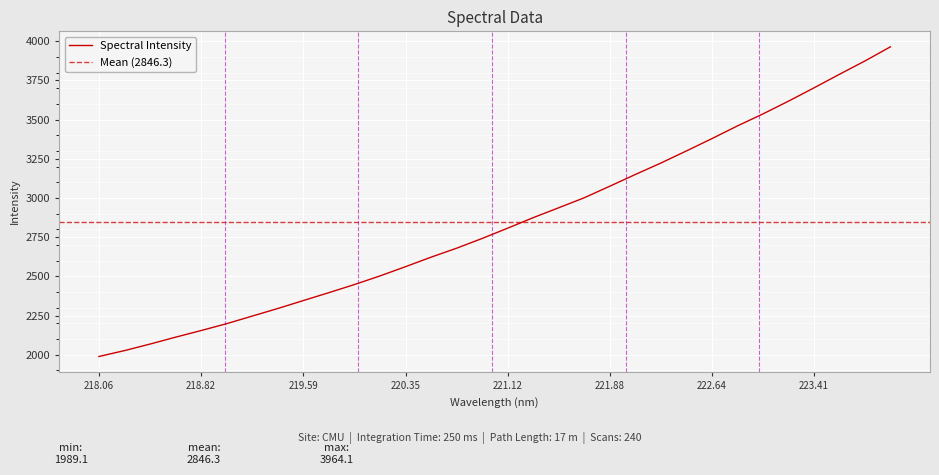

Reading left to right, transcribe all the data shown in this chart.

1989.1	2026.8	2068.4	2112.5	2154.8	2198.6	2247.0	2295.4	2346.0	2396.4	2448.1	2503.1	2562.0	2622.8	2679.9	2742.0	2807.6	2874.7	2937.8	3001.6	3075.2	3149.9	3222.8	3299.9	3378.5	3459.5	3536.1	3617.4	3702.1	3788.8	3873.9	3964.1